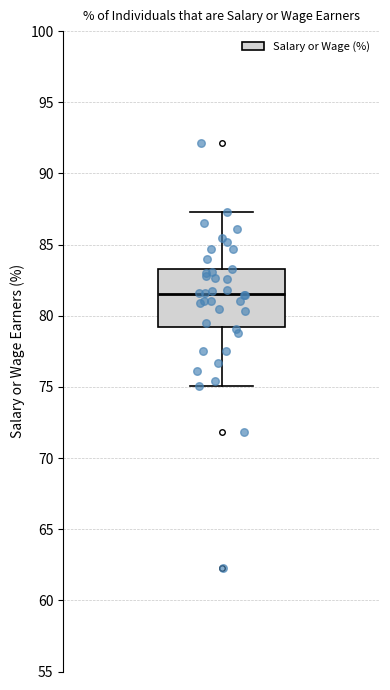

Where does the lower whisker of the box end on the y-axis? The values are not printed on the chart, so give them approximately, as read against the axis.

75.0